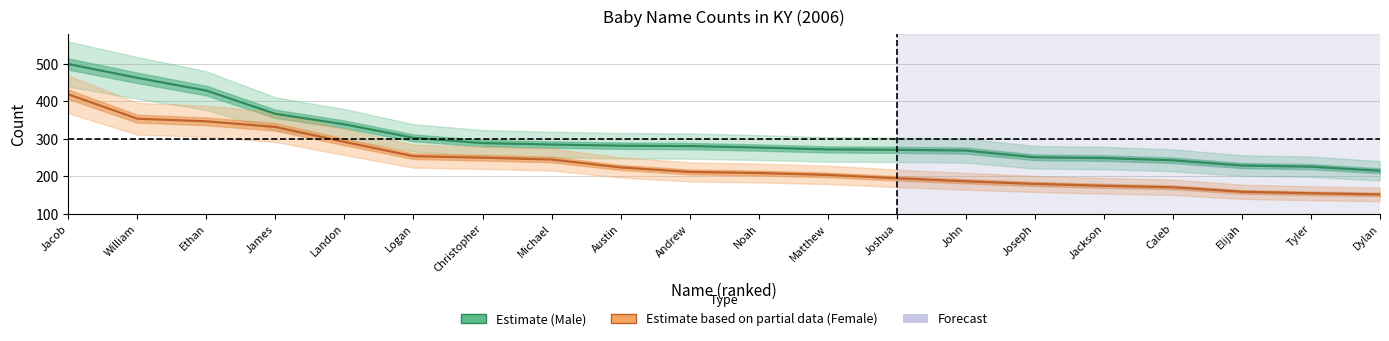

What is the sum of all Female (partial) values?

4716